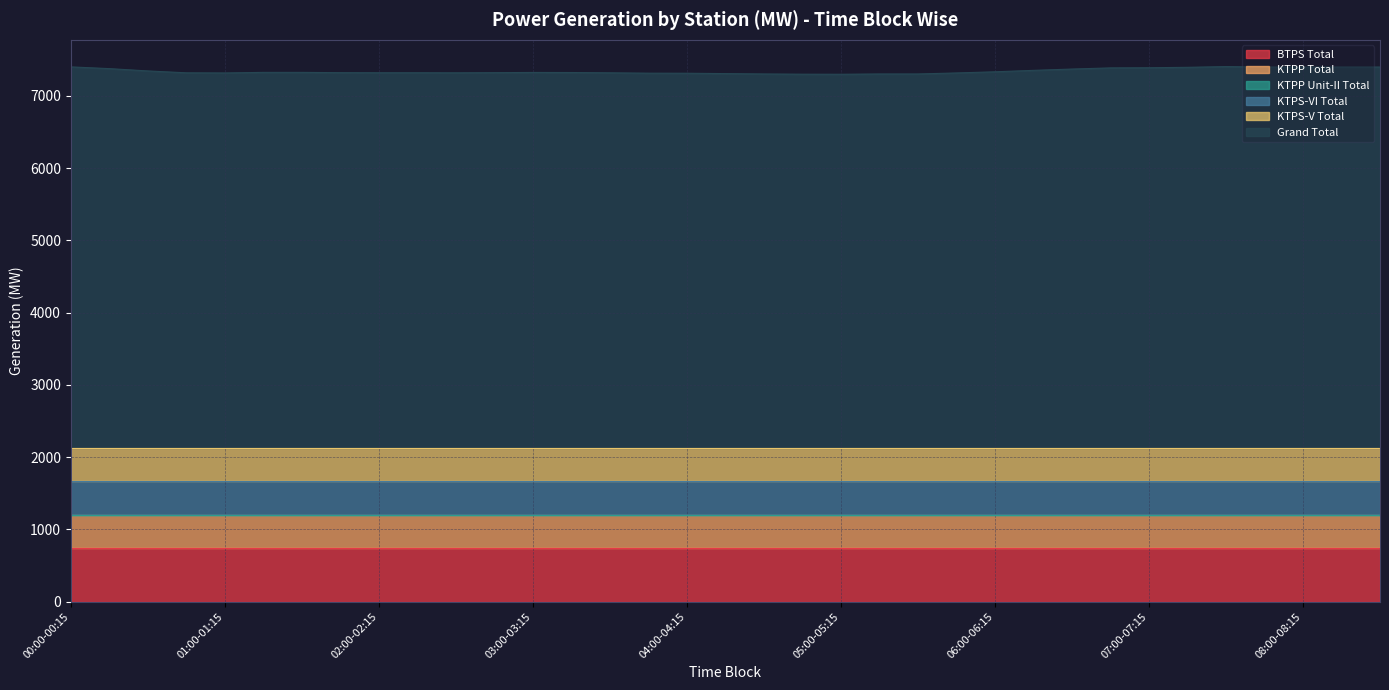

What value does the BTPS Total series have at 07:30-07:45?

745.5